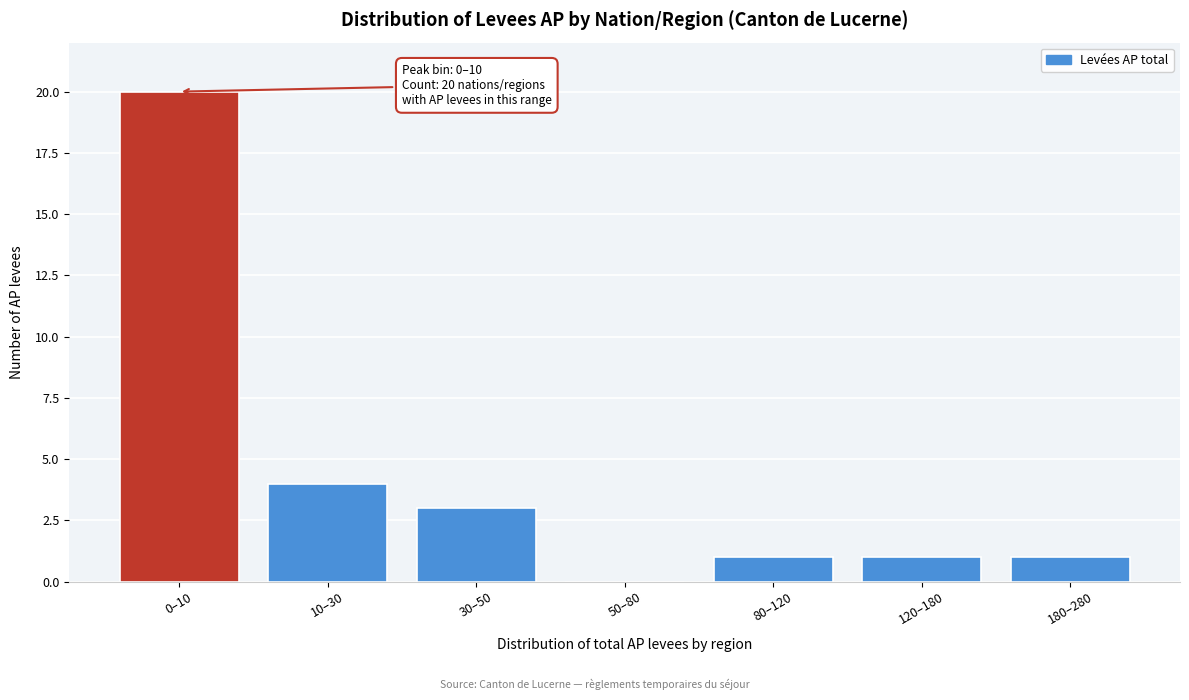

Reading right to left, list all the values displayed in this chart.

180–280=1	120–180=1	80–120=1	50–80=0	30–50=3	10–30=4	0–10=20